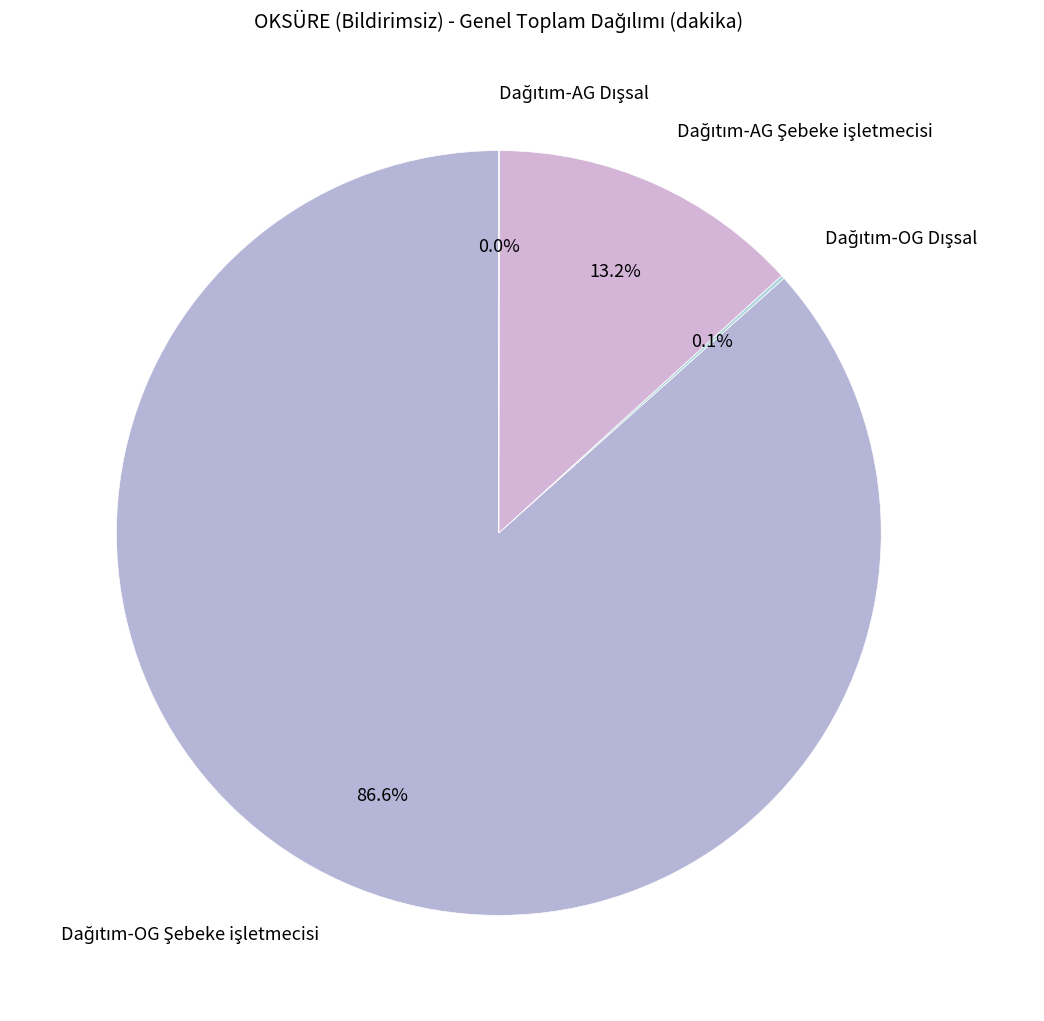

Does any single category account for the majority?

Yes